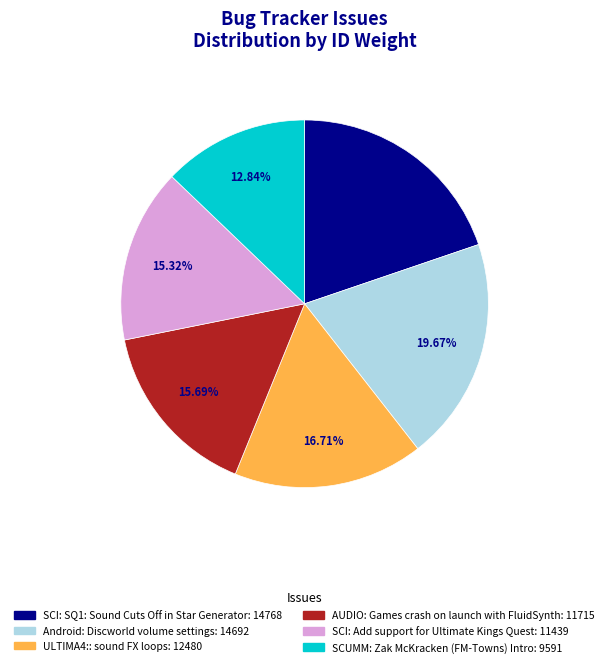

Is there a majority slice in this chart?

No